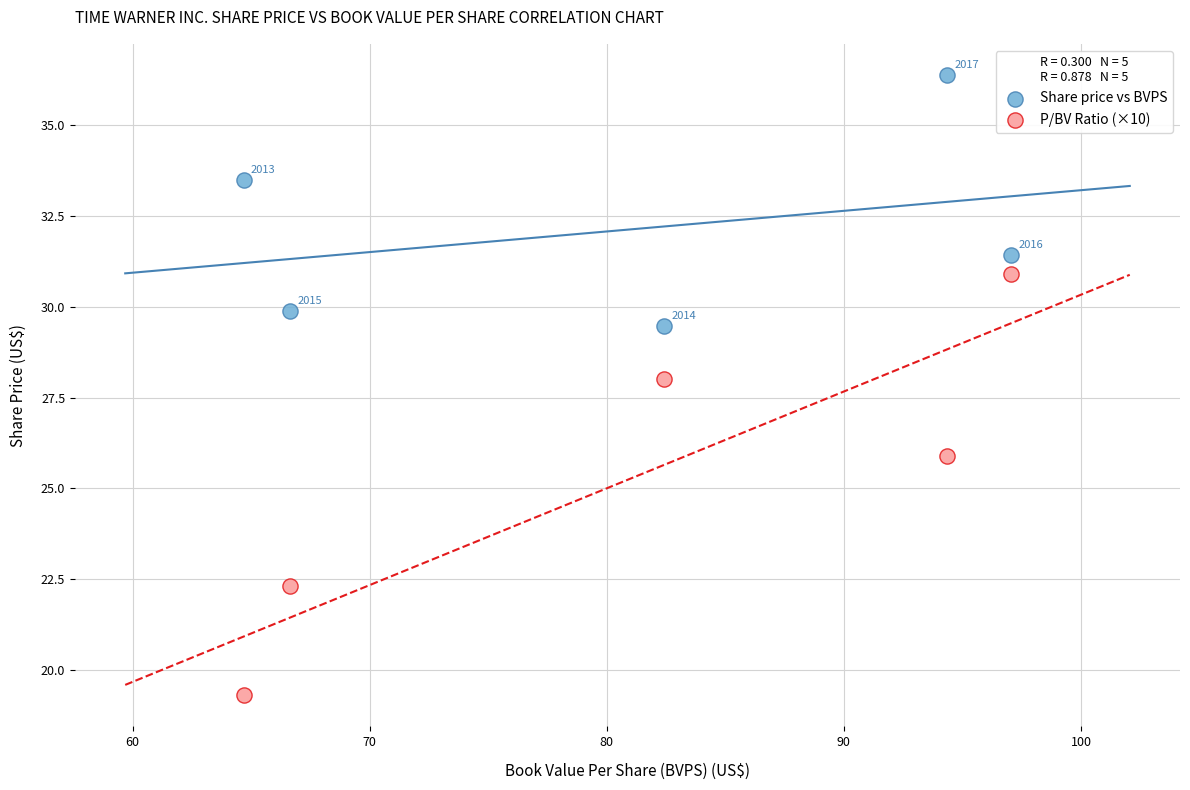

What are all the series names shown in the legend?

Share price vs BVPS, P/BV Ratio (×10)